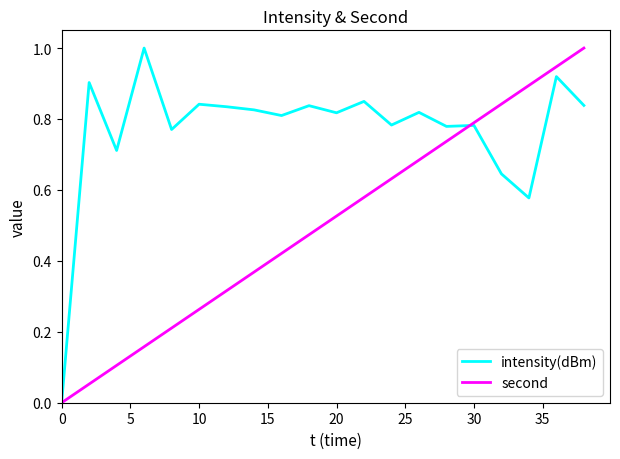

What is the maximum value shown in the chart?

1.0